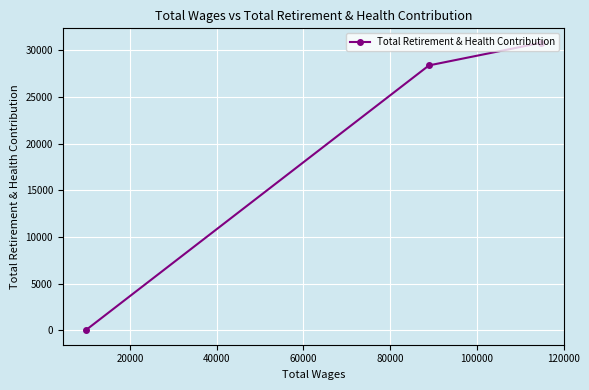

What is the average value?

19724